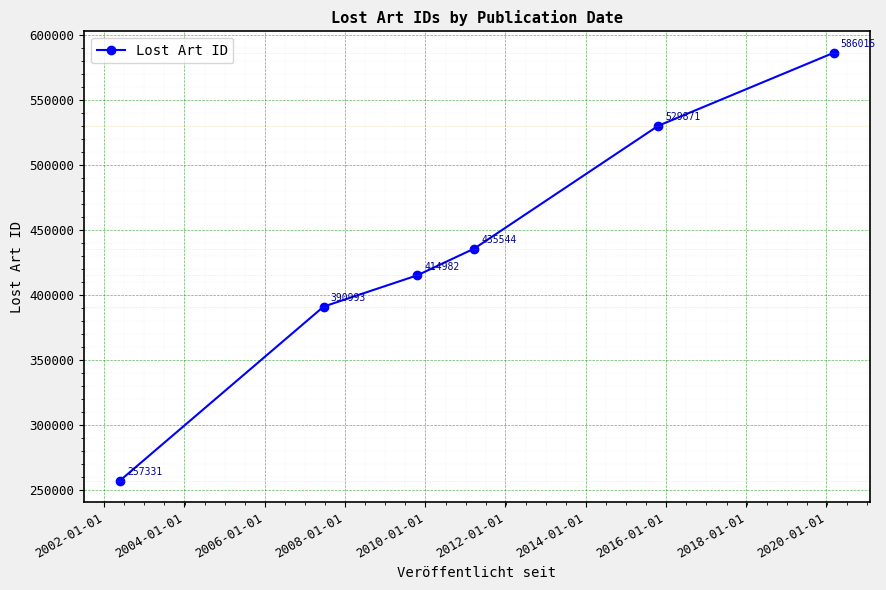

What is the sum of all values?

2614736